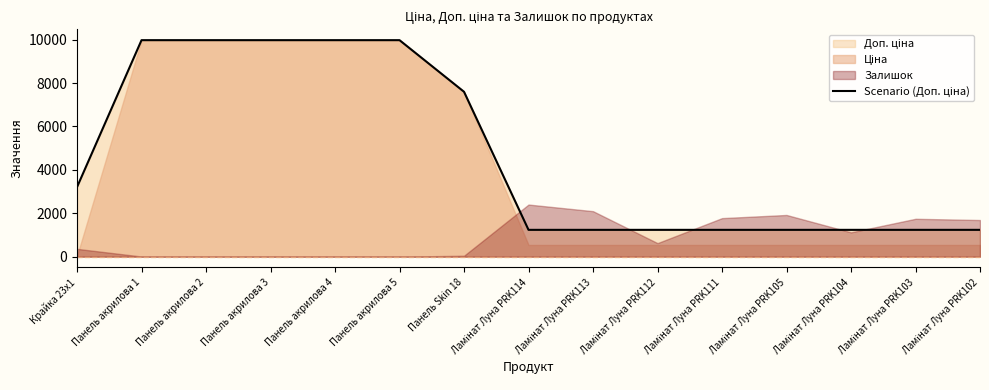

The value at Панель акрилова 2 is 6112.7. True or false?

False